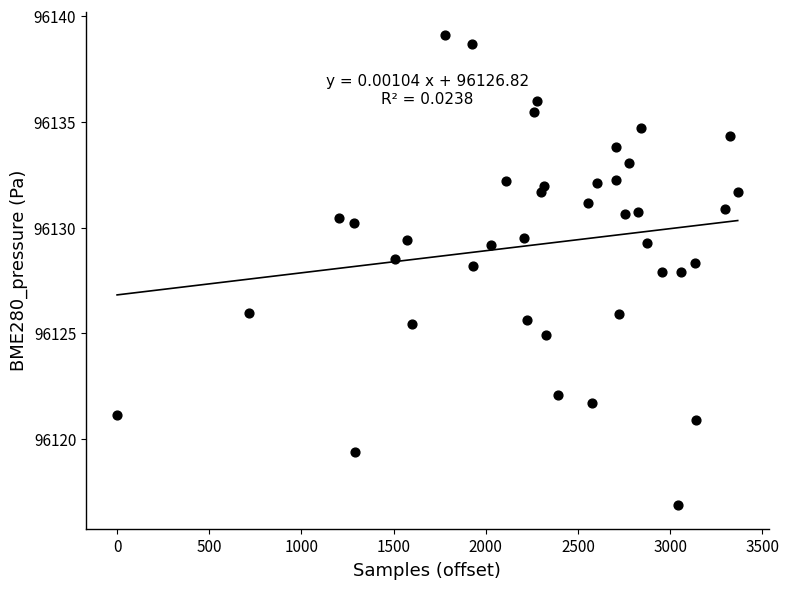

What is the range of X values (max minus min)?

3366.0